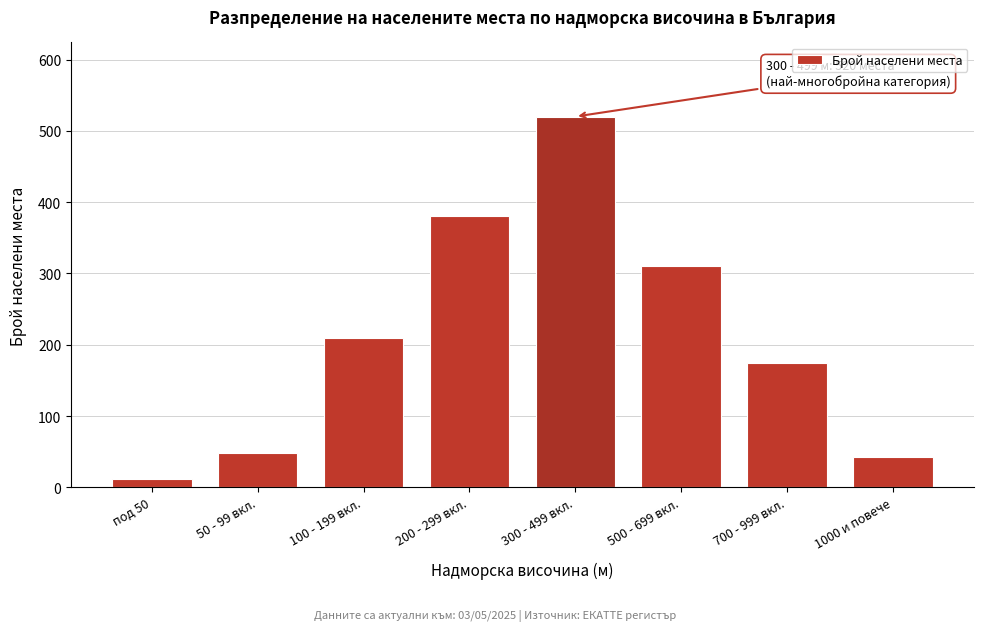

Reading left to right, list all the values displayed in this chart.

под 50=12	50 - 99 вкл.=48	100 - 199 вкл.=210	200 - 299 вкл.=380	300 - 499 вкл.=520	500 - 699 вкл.=310	700 - 999 вкл.=175	1000 и повече=43